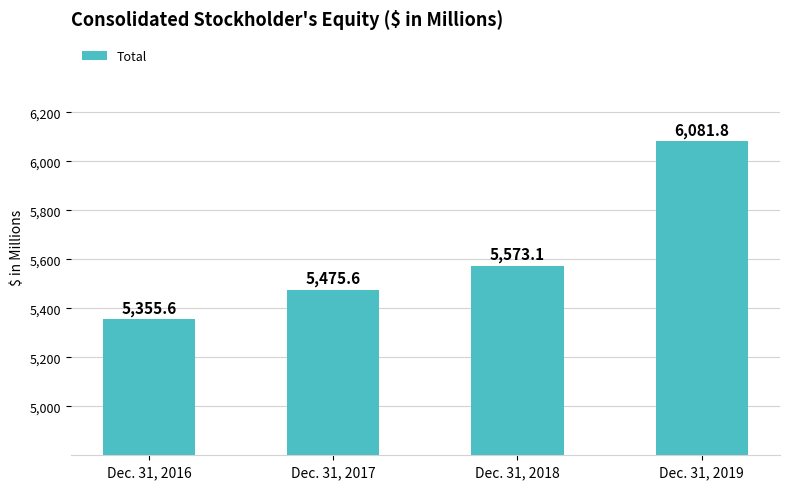

What is the smallest value displayed?

5355.6